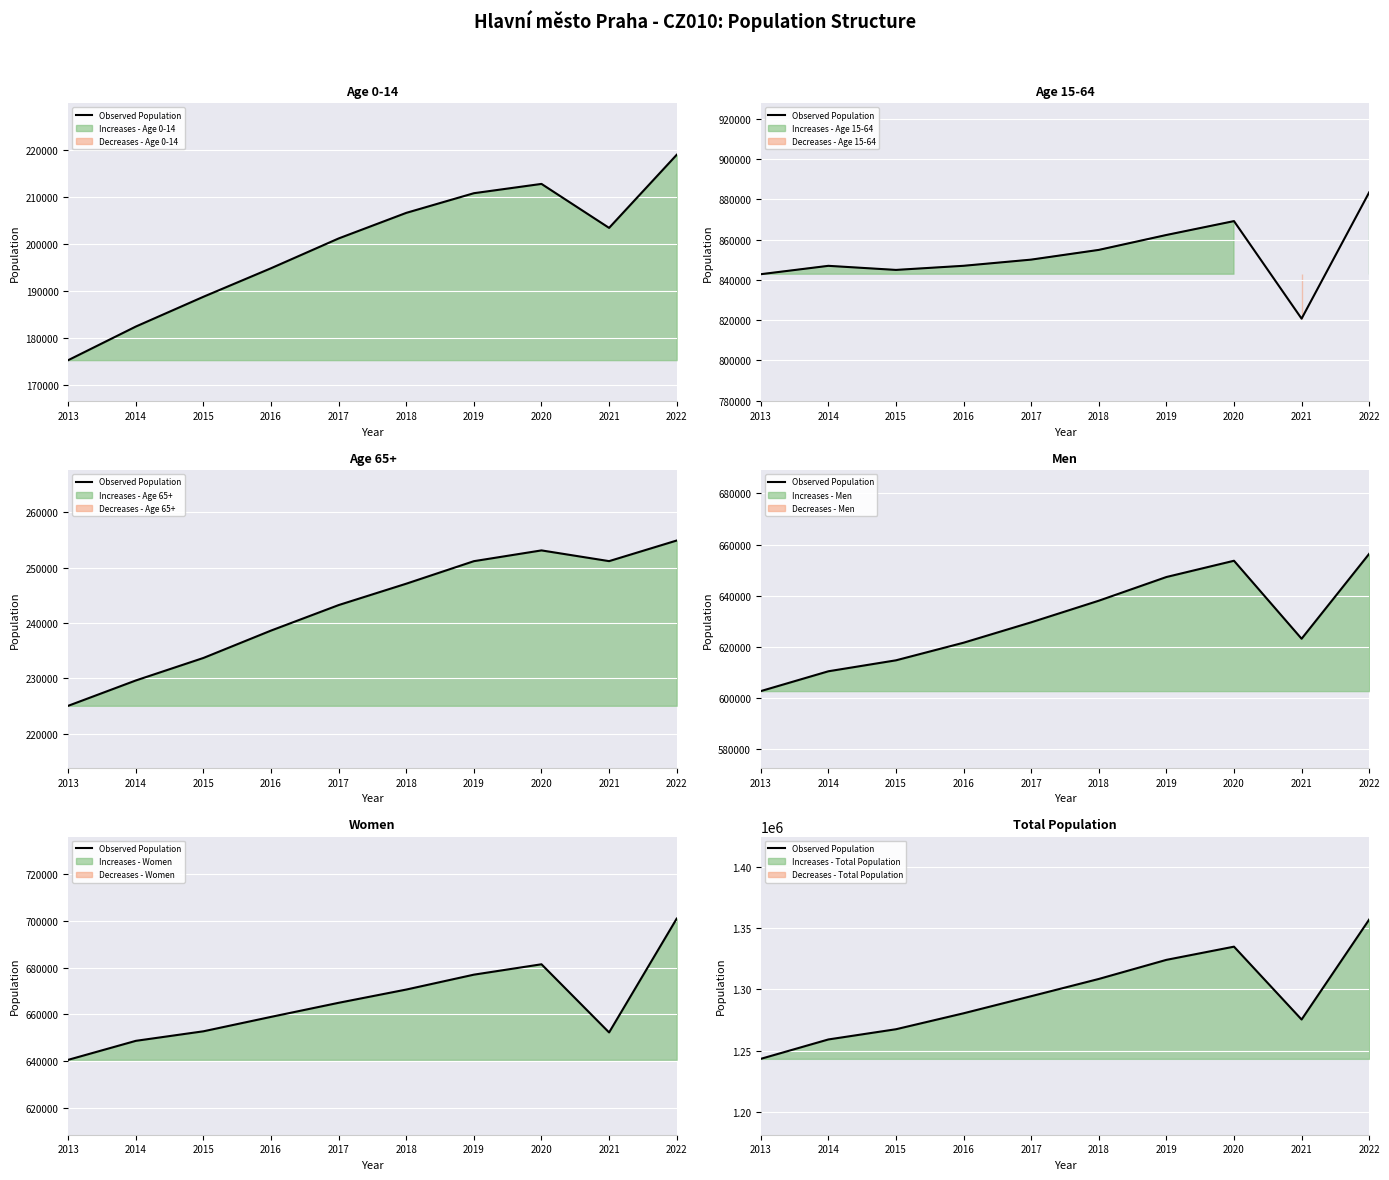

How many data points are less than 1294513?

5